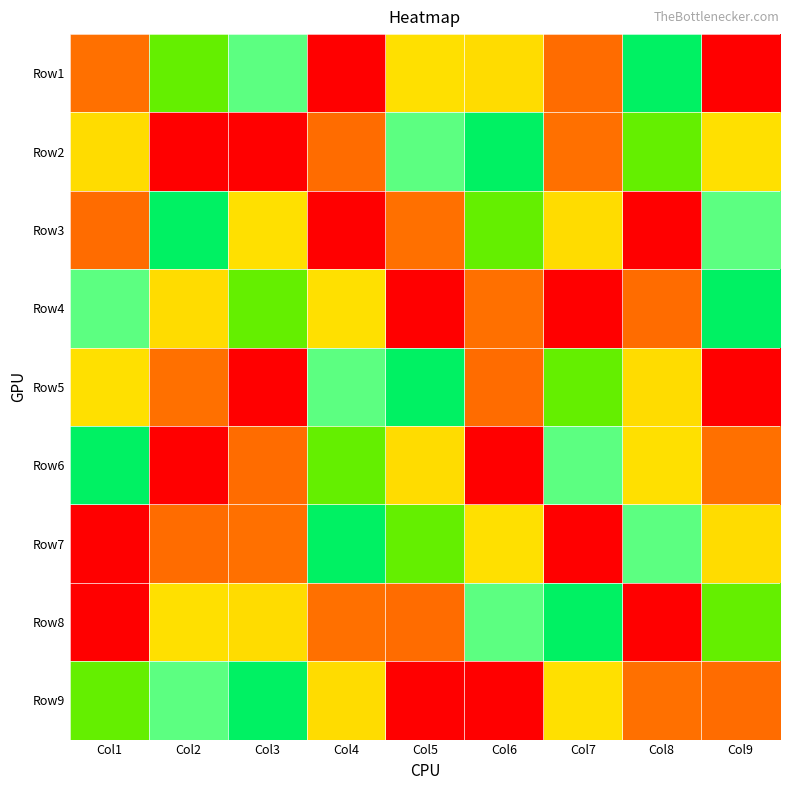

Reading right to left, extract all data points from this chart.

Row1: Col9=9	Col8=5	Col7=8	Col6=7	Col5=3	Col4=1	Col3=4	Col2=6	Col1=2
Row2: Col9=3	Col8=6	Col7=2	Col6=5	Col5=4	Col4=8	Col3=1	Col2=9	Col1=7
Row3: Col9=4	Col8=1	Col7=7	Col6=6	Col5=2	Col4=9	Col3=3	Col2=5	Col1=8
Row4: Col9=5	Col8=8	Col7=9	Col6=2	Col5=1	Col4=3	Col3=6	Col2=7	Col1=4
Row5: Col9=1	Col8=7	Col7=6	Col6=8	Col5=5	Col4=4	Col3=9	Col2=2	Col1=3
Row6: Col9=2	Col8=3	Col7=4	Col6=9	Col5=7	Col4=6	Col3=8	Col2=1	Col1=5
Row7: Col9=7	Col8=4	Col7=1	Col6=3	Col5=6	Col4=5	Col3=2	Col2=8	Col1=9
Row8: Col9=6	Col8=9	Col7=5	Col6=4	Col5=8	Col4=2	Col3=7	Col2=3	Col1=1
Row9: Col9=8	Col8=2	Col7=3	Col6=1	Col5=9	Col4=7	Col3=5	Col2=4	Col1=6